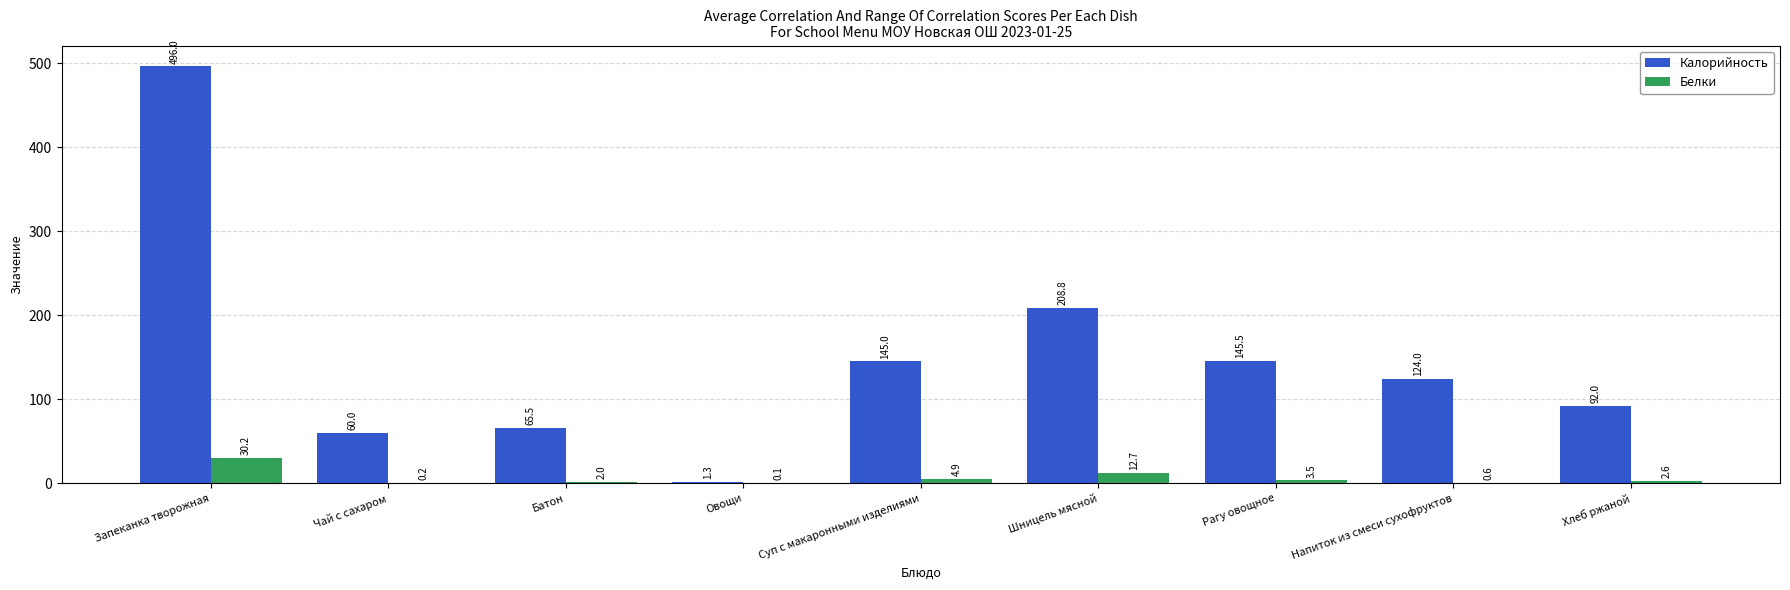

Reading left to right, extract all data points from this chart.

Калорийность: Запеканка творожная=496.0	Чай с сахаром=60.0	Батон=65.5	Овощи=1.3	Суп с макаронными изделиями=145.0	Шницель мясной=208.8	Рагу овощное=145.5	Напиток из смеси сухофруктов=124.0	Хлеб ржаной=92.0
Белки: Запеканка творожная=30.2	Чай с сахаром=0.2	Батон=2.0	Овощи=0.1	Суп с макаронными изделиями=4.9	Шницель мясной=12.7	Рагу овощное=3.5	Напиток из смеси сухофруктов=0.6	Хлеб ржаной=2.6